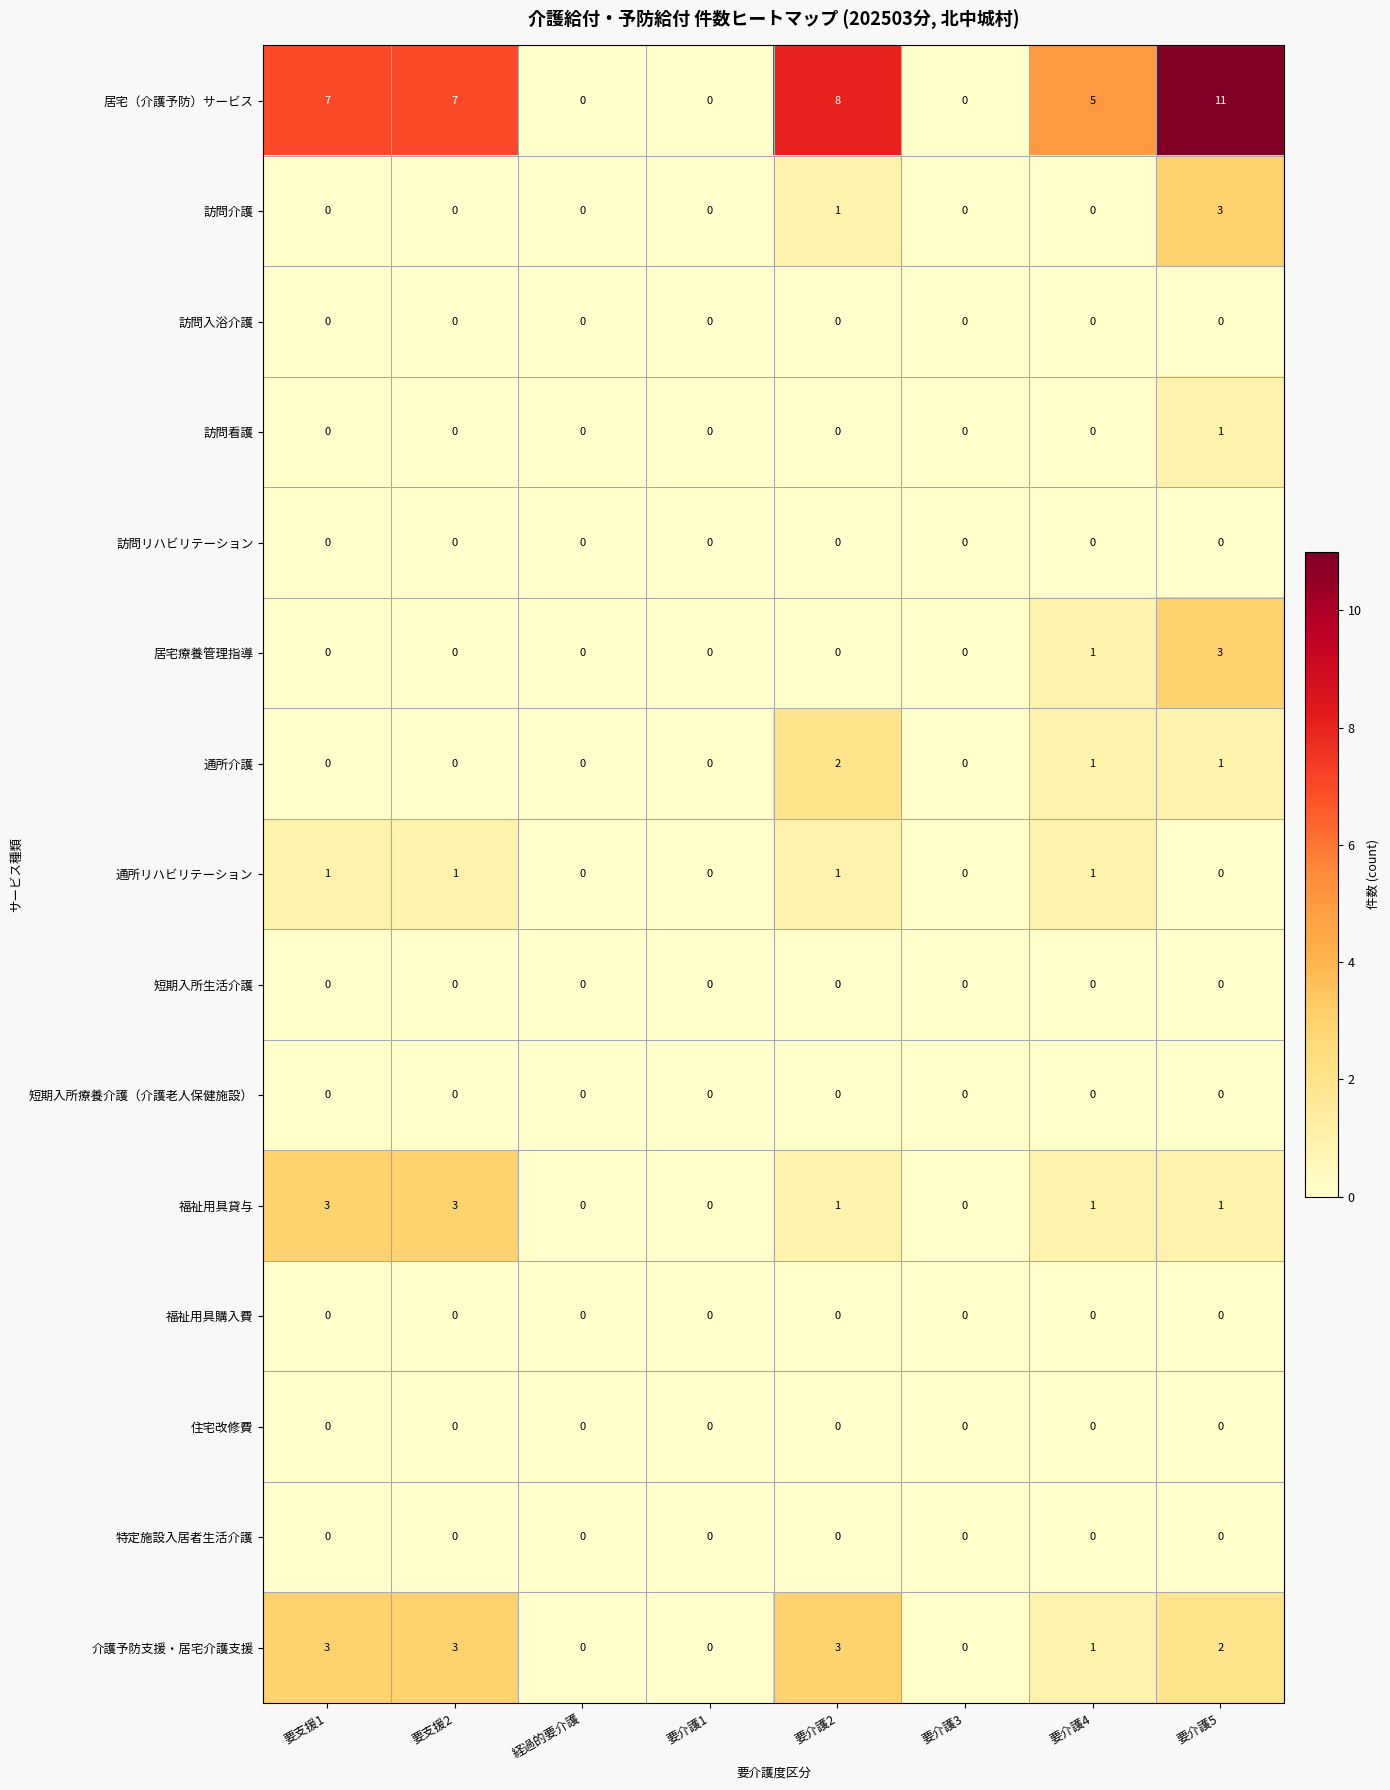

At which category does the chart reach its peak across all series?

要介護5